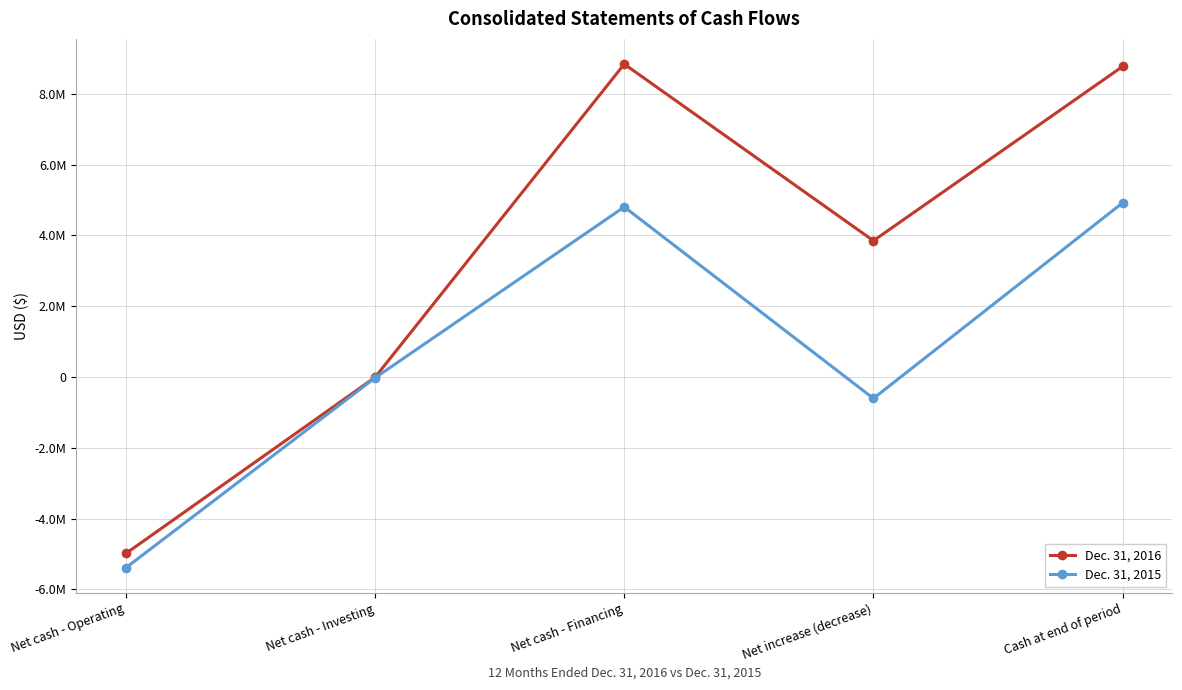

Reading left to right, what are all the values shown in this chart?

Dec. 31, 2016: Net cash - Operating=-4982421	Net cash - Investing=-7159	Net cash - Financing=8840602	Net increase (decrease)=3851022	Cash at end of period=8772567
Dec. 31, 2015: Net cash - Operating=-5386308	Net cash - Investing=-22098	Net cash - Financing=4804857	Net increase (decrease)=-603549	Cash at end of period=4921545